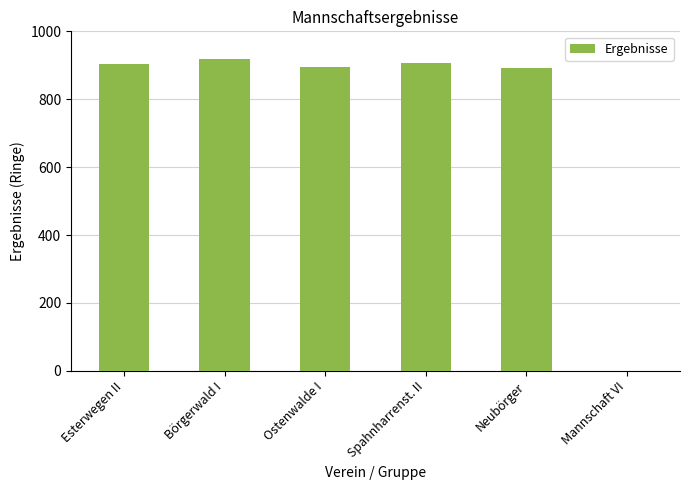

Approximately how many times larger is the value at Ostenwalde I compared to Börgerwald I?

1.0